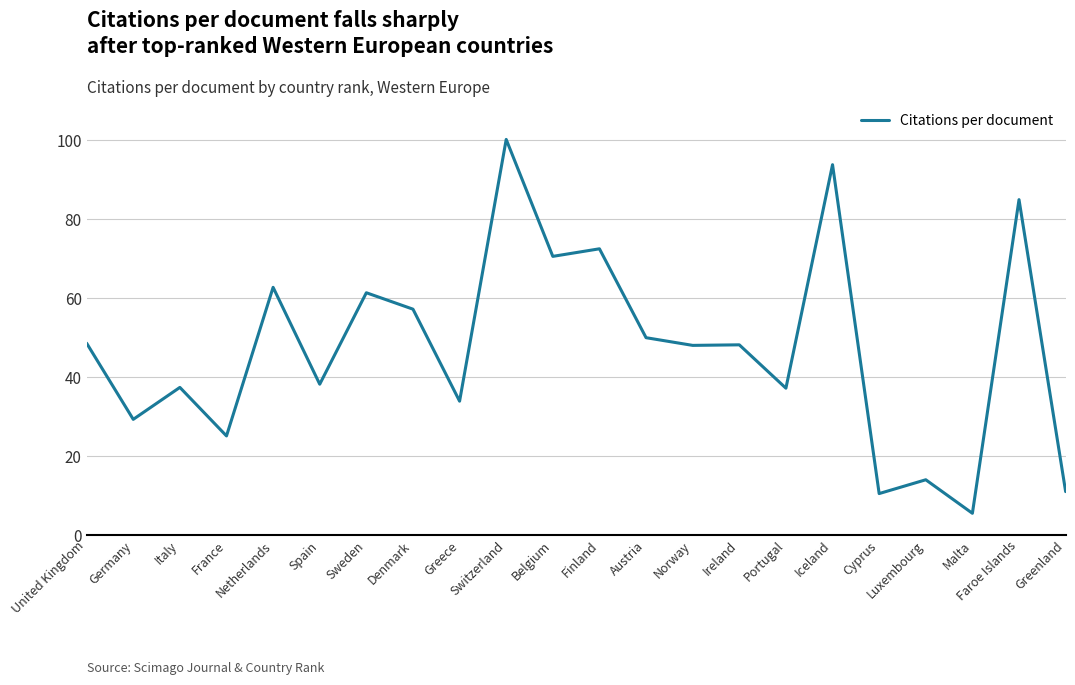

What is the difference between the maximum and second lowest values?

89.8